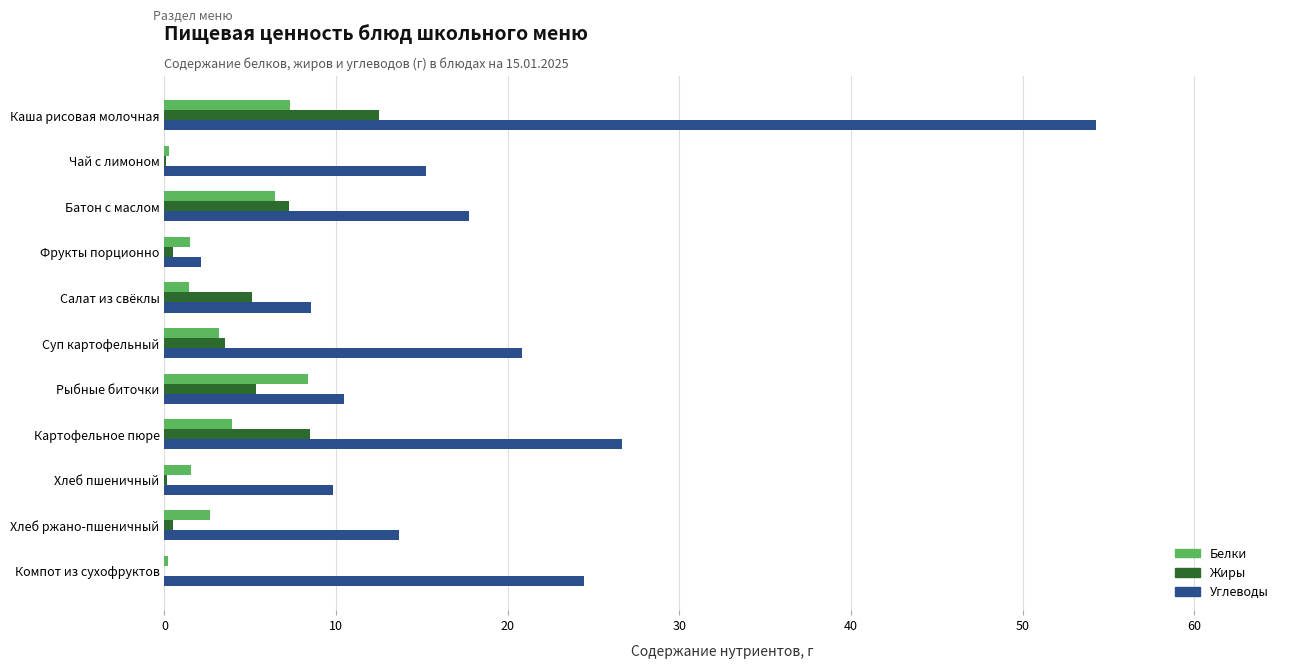

What is the highest value of the Углеводы series?

54.3